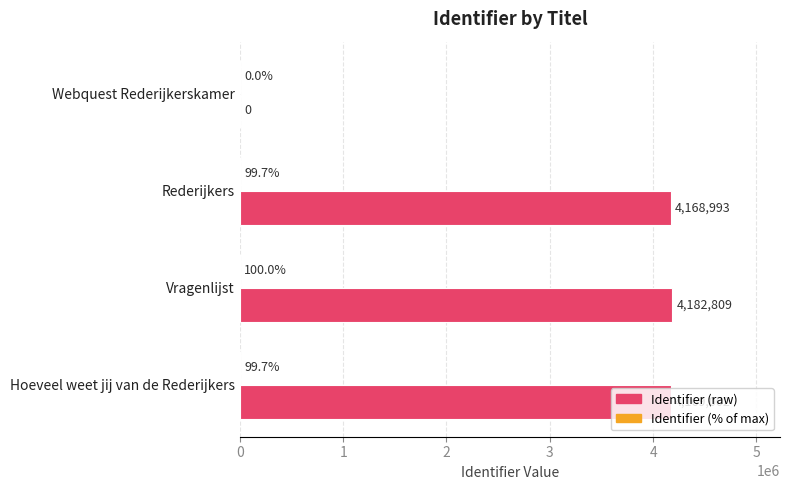

The Identifier (raw) series shows 4169002.0 at Hoeveel weet jij van de Rederijkers. True or false?

True